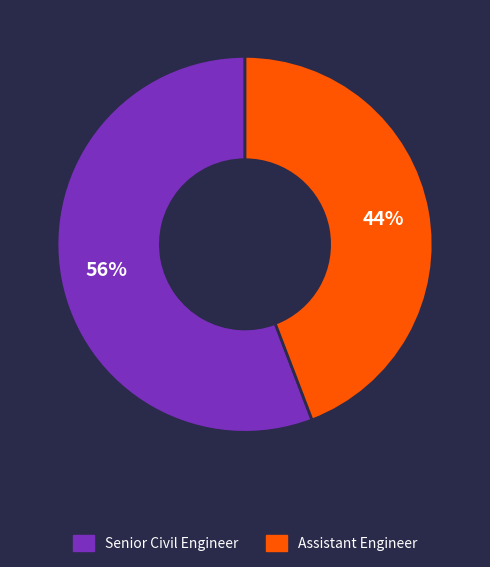

Approximately how many times larger is the value at Assistant Engineer compared to Senior Civil Engineer?

0.8